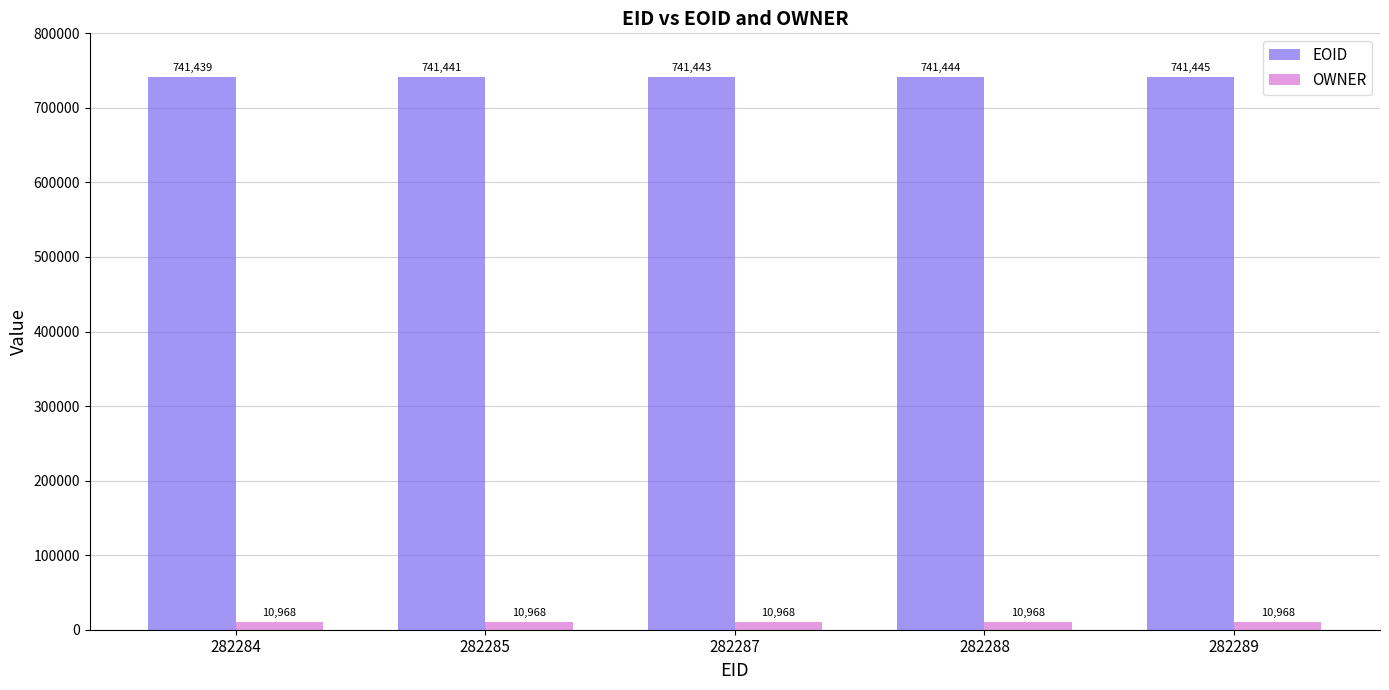

The value of EOID at 282287 is 741443. True or false?

True